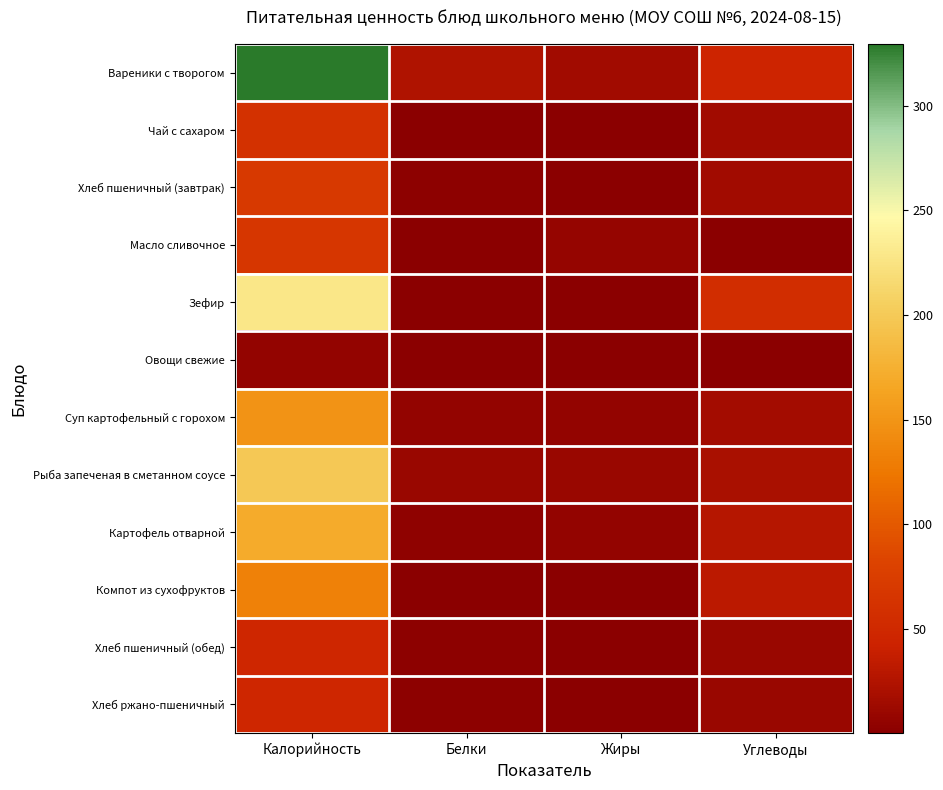

Reading right to left, extract all data points from this chart.

Вареники с творогом: Углеводы=44.3	Жиры=15.1	Белки=24.1	Калорийность=329.6
Чай с сахаром: Углеводы=15.0	Жиры=0.0	Белки=0.1	Калорийность=60.0
Хлеб пшеничный (завтрак): Углеводы=14.5	Жиры=0.3	Белки=2.4	Калорийность=70.1
Масло сливочное: Углеводы=0.1	Жиры=7.2	Белки=0.1	Калорийность=66.0
Зефир: Углеводы=55.9	Жиры=0.1	Белки=0.6	Калорийность=228.2
Овощи свежие: Углеводы=0.9	Жиры=0.1	Белки=0.3	Калорийность=6.0
Суп картофельный с горохом: Углеводы=16.5	Жиры=5.3	Белки=5.5	Калорийность=148.2
Рыба запеченая в сметанном соусе: Углеводы=19.8	Жиры=9.3	Белки=9.1	Калорийность=199.1
Картофель отварной: Углеводы=27.6	Жиры=5.2	Белки=3.4	Калорийность=170.8
Компот из сухофруктов: Углеводы=32.0	Жиры=0.1	Белки=0.7	Калорийность=132.8
Хлеб пшеничный (обед): Углеводы=9.7	Жиры=0.2	Белки=1.6	Калорийность=46.8
Хлеб ржано-пшеничный: Углеводы=9.7	Жиры=0.2	Белки=1.6	Калорийность=46.8